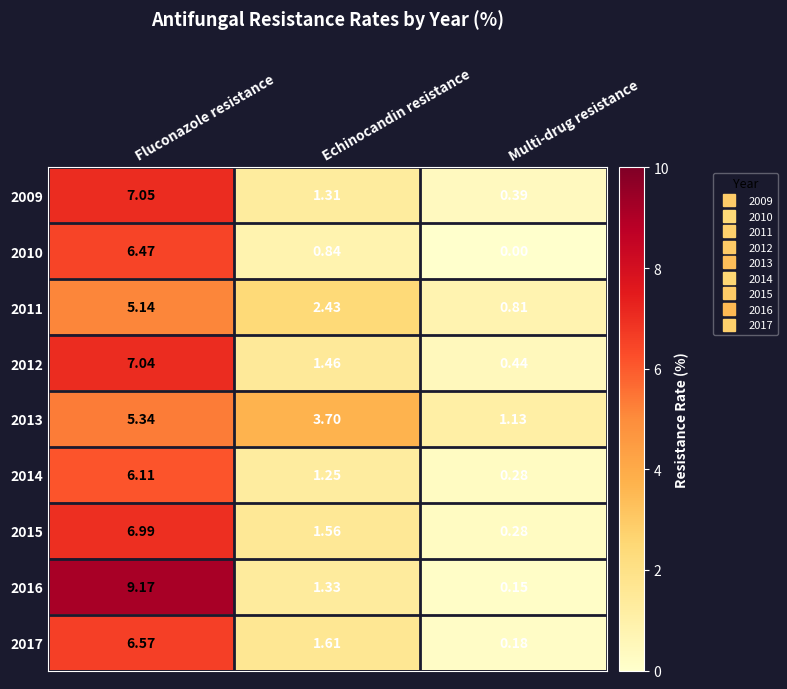

At how many categories does at least one series exceed 1?

3